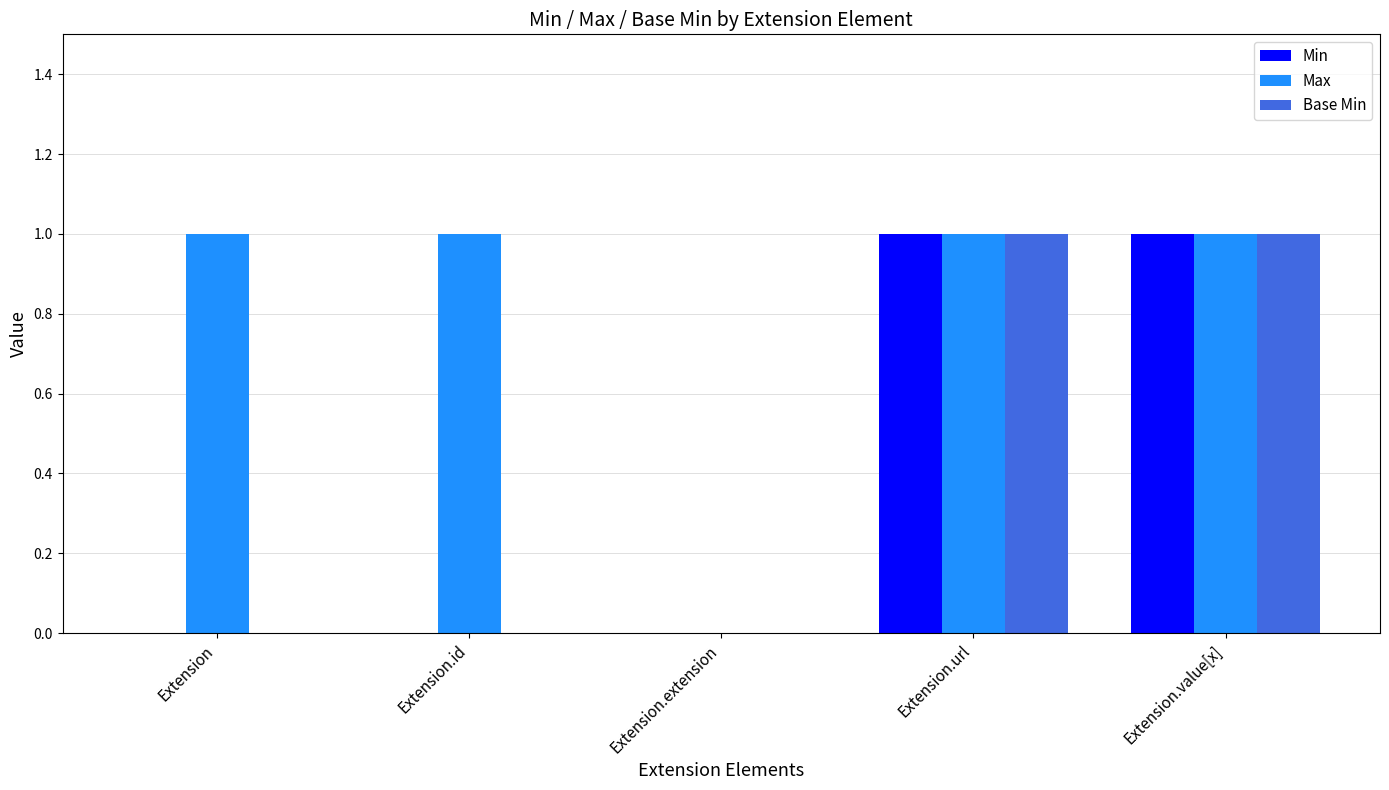

What is the maximum value for Min?

1